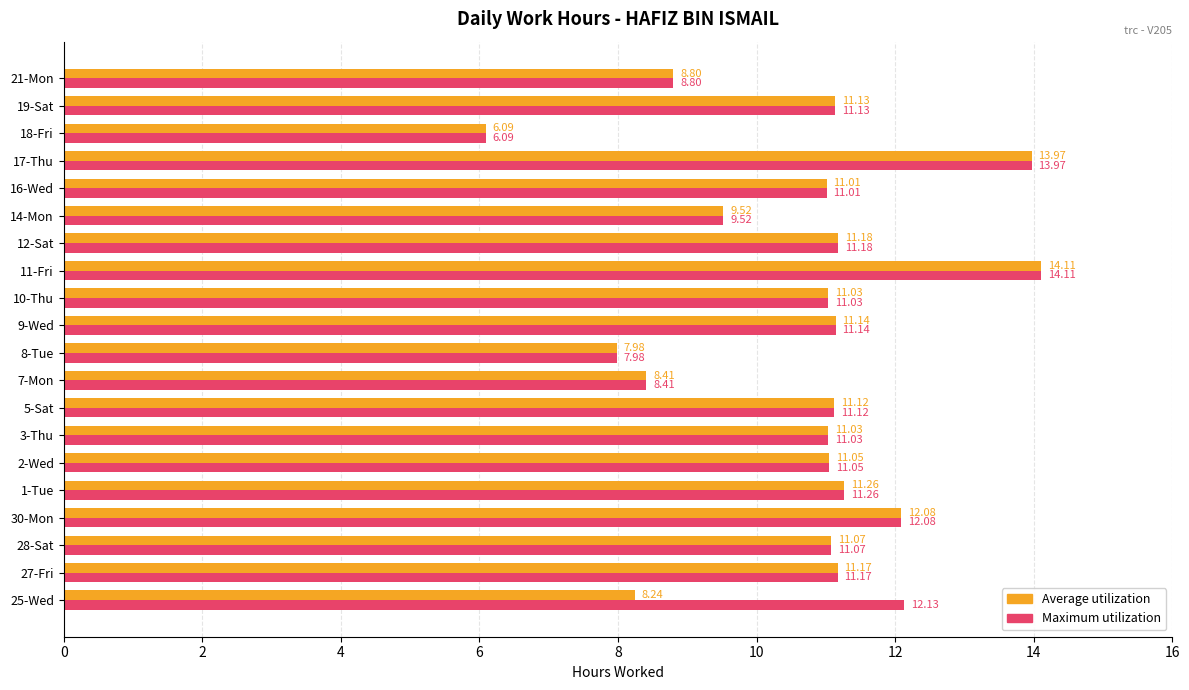

Is the value of Maximum utilization at 11-Fri greater than the value of Average utilization at 9-Wed?

Yes